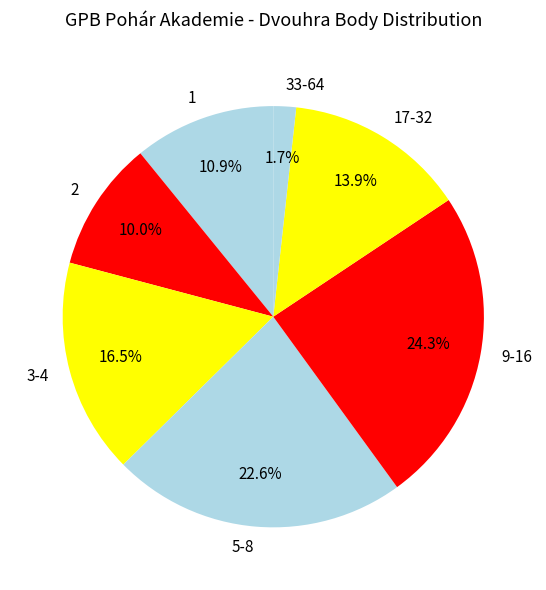

Do 3-4 and 17-32 together represent more than half of the pie?

No